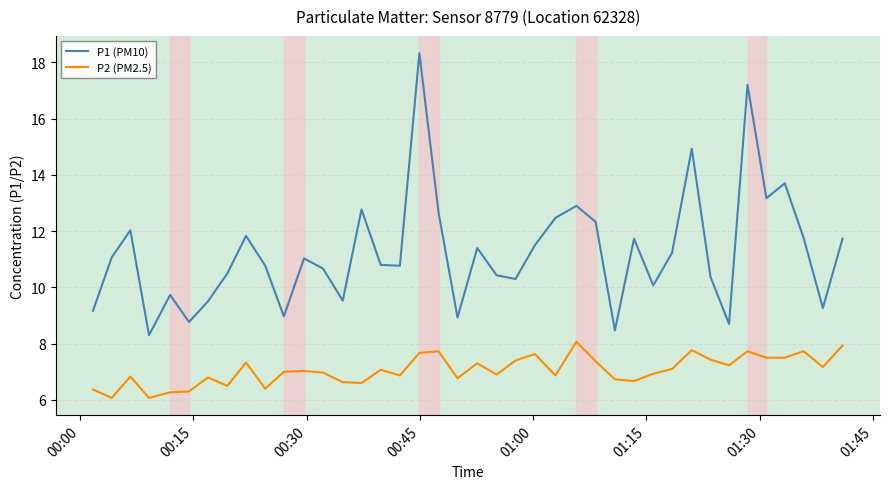

True or false: P1 (PM10) and P2 (PM2.5) cross at least once.

False